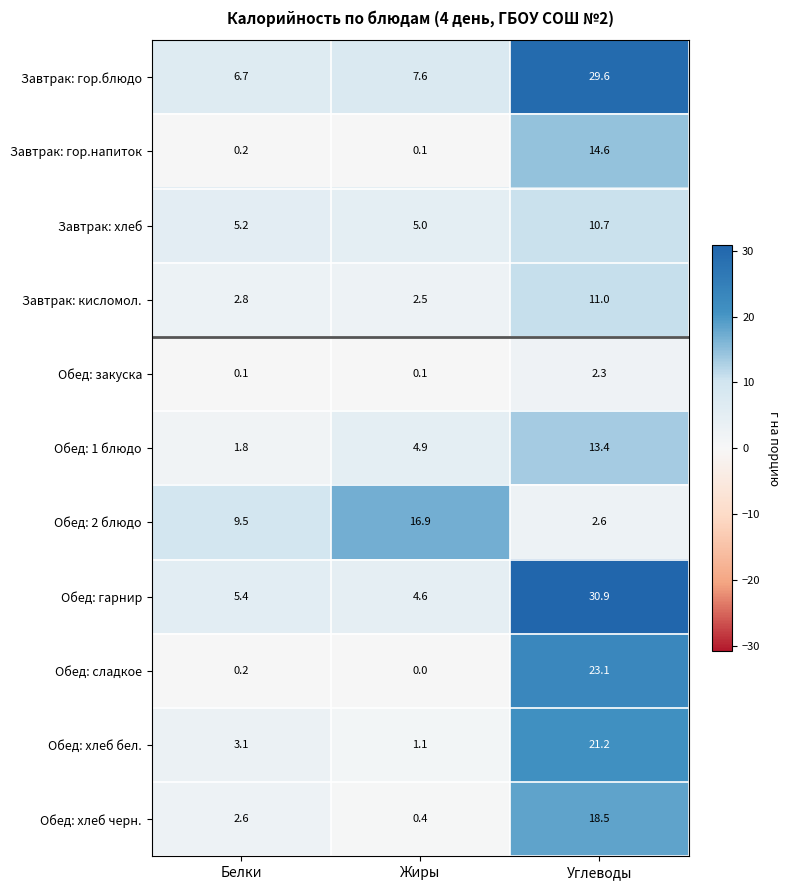

What is the sum of all Завтрак: гор.напиток values?

14.9